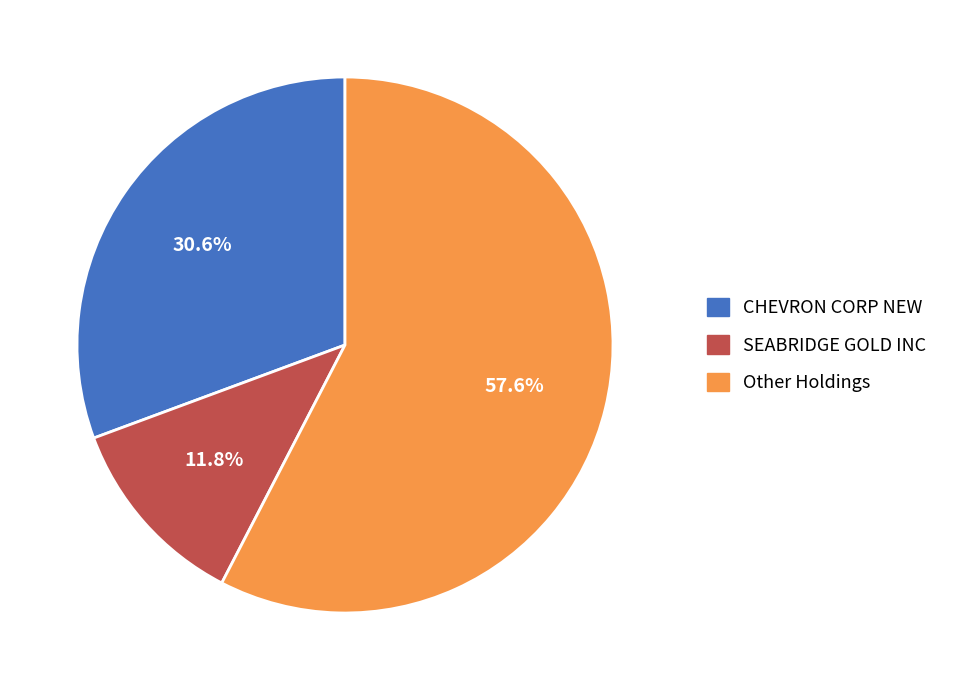

What is the ratio of the value at Other Holdings to the value at SEABRIDGE GOLD INC?

4.9